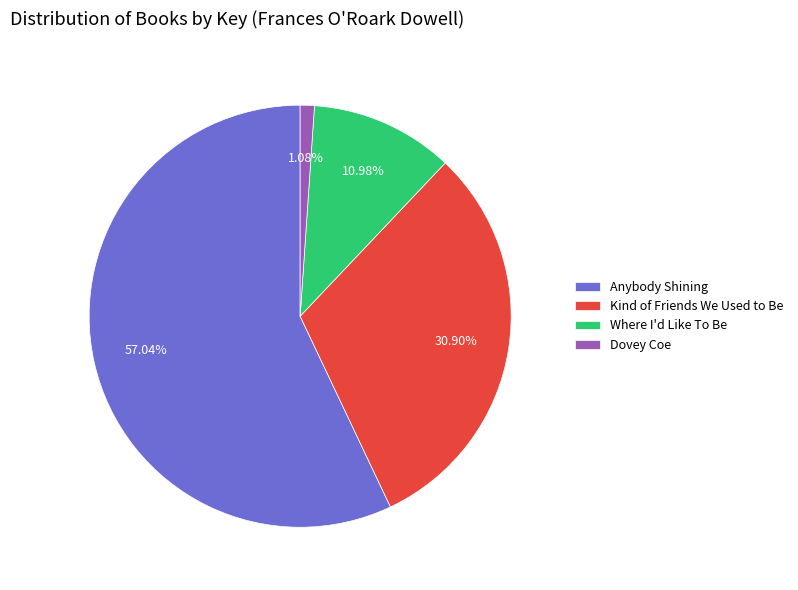

To the nearest percent, what percentage of the pie is Where I'd Like To Be?

11%